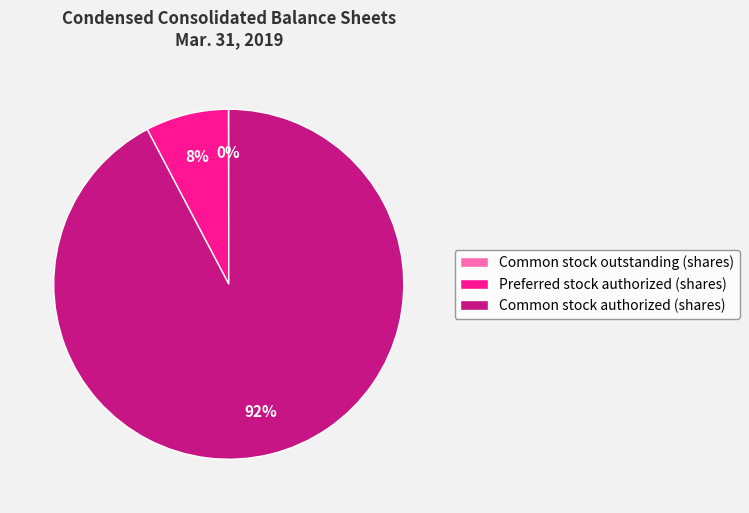

Does Preferred stock authorized (shares) account for over 50% of the chart?

No